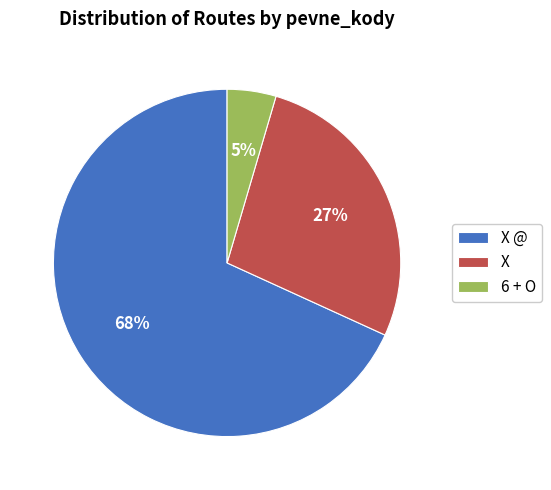

Which has a higher value, X or 6 + O?

X